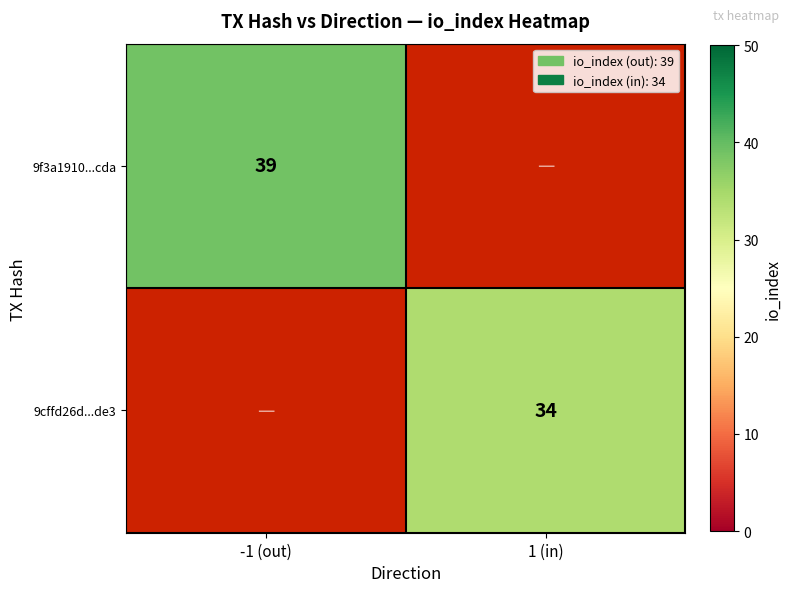

Count the number of data series in this chart.

2